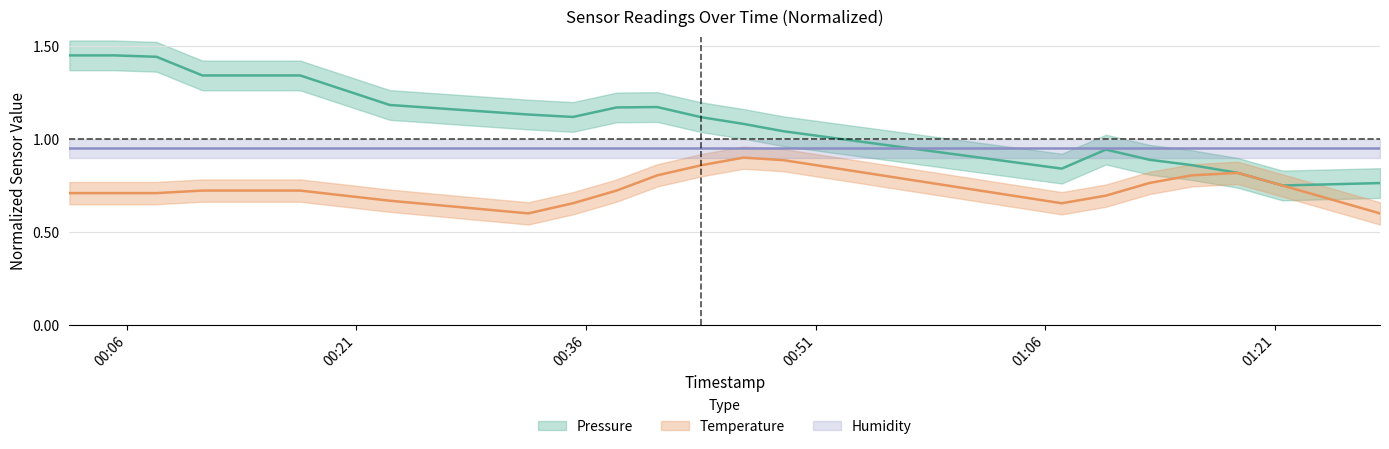

True or false: temperature_center has a value of 0.9 at 2022-10-30T00:46:17.

True